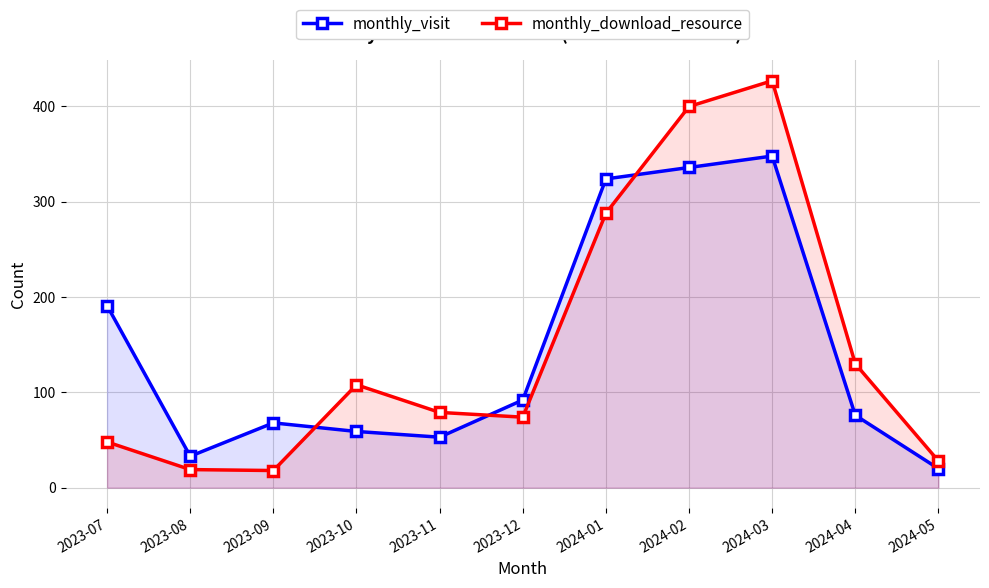

What is the total value across all series at 2023-11?

132